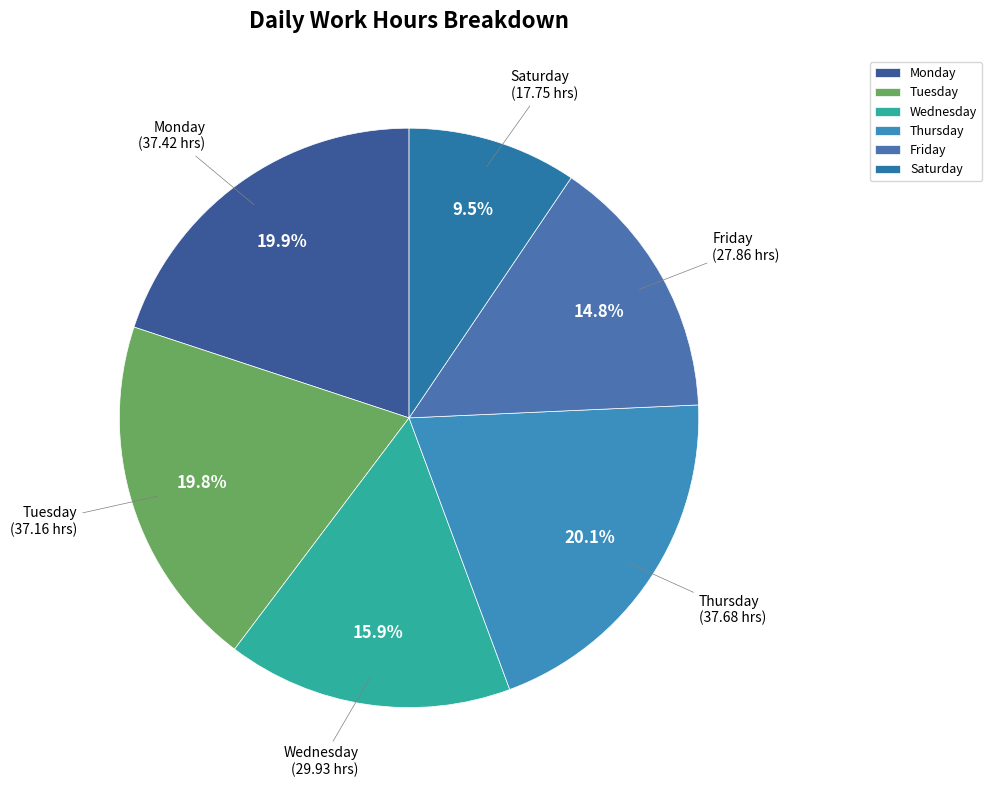

How many slices are in this pie chart?

6